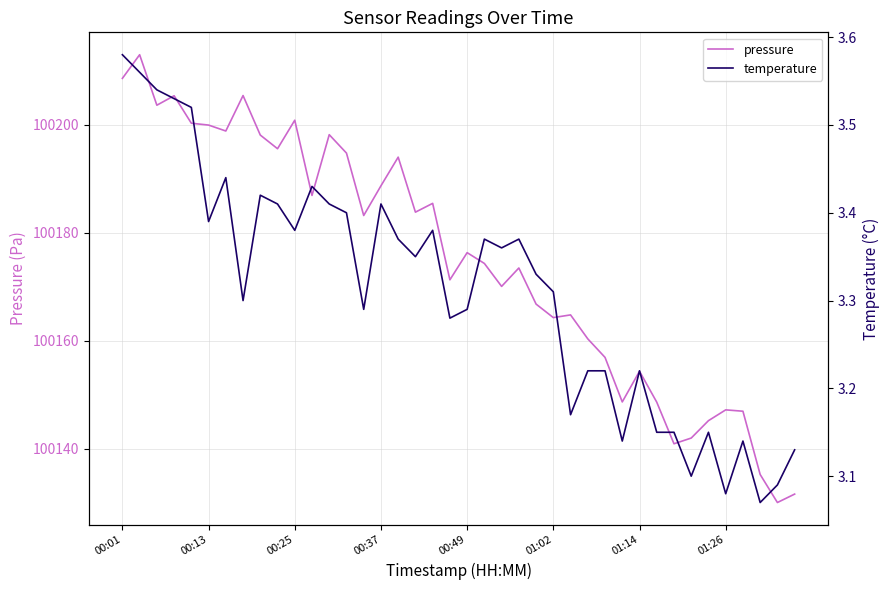

What is the sum of all pressure values?

4006992.4